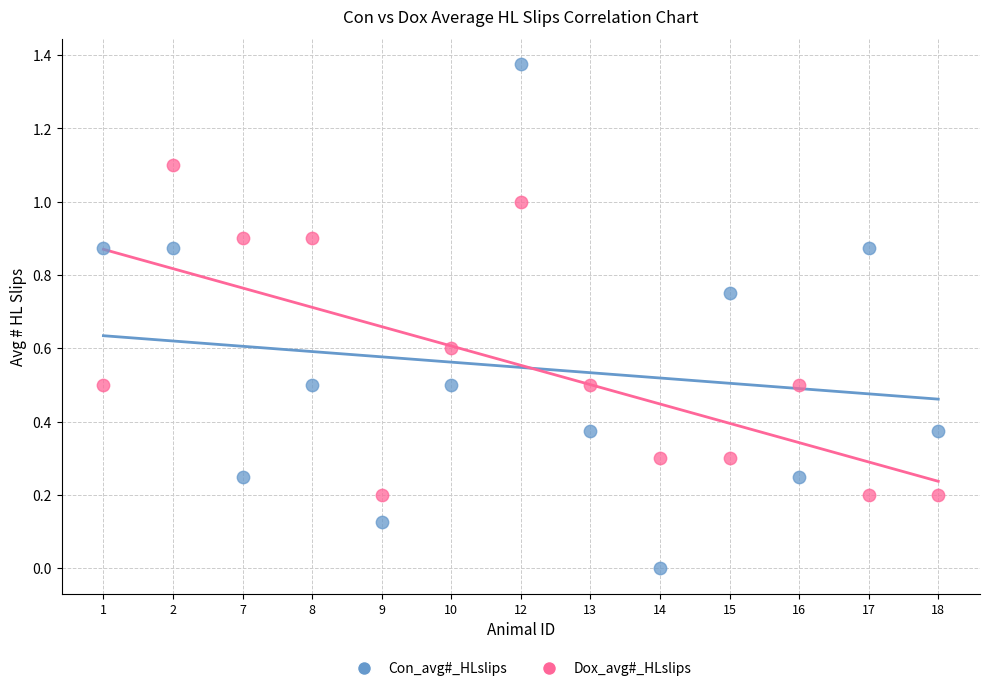

Which series reaches the maximum Y coordinate?

Con_avg#_HLslips